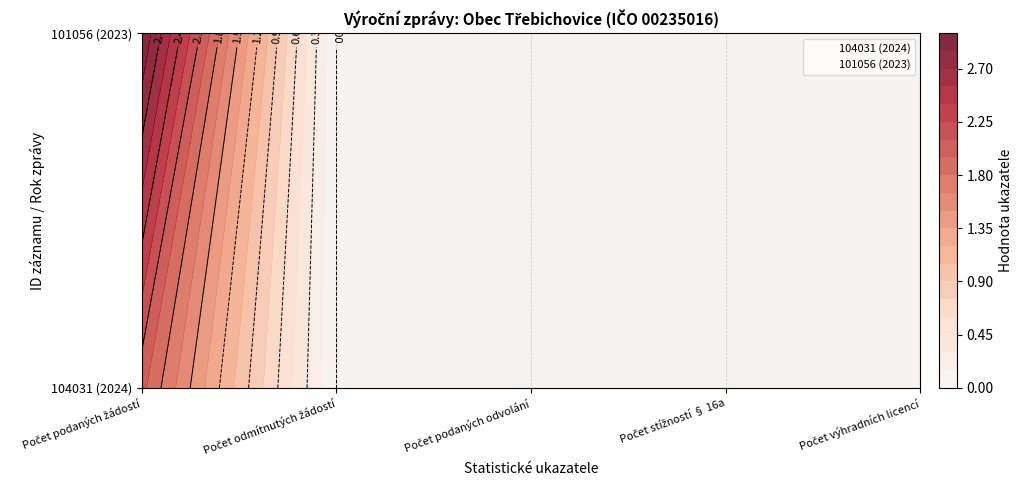

List the series in order of their overall mean, highest first.

101056, 104031